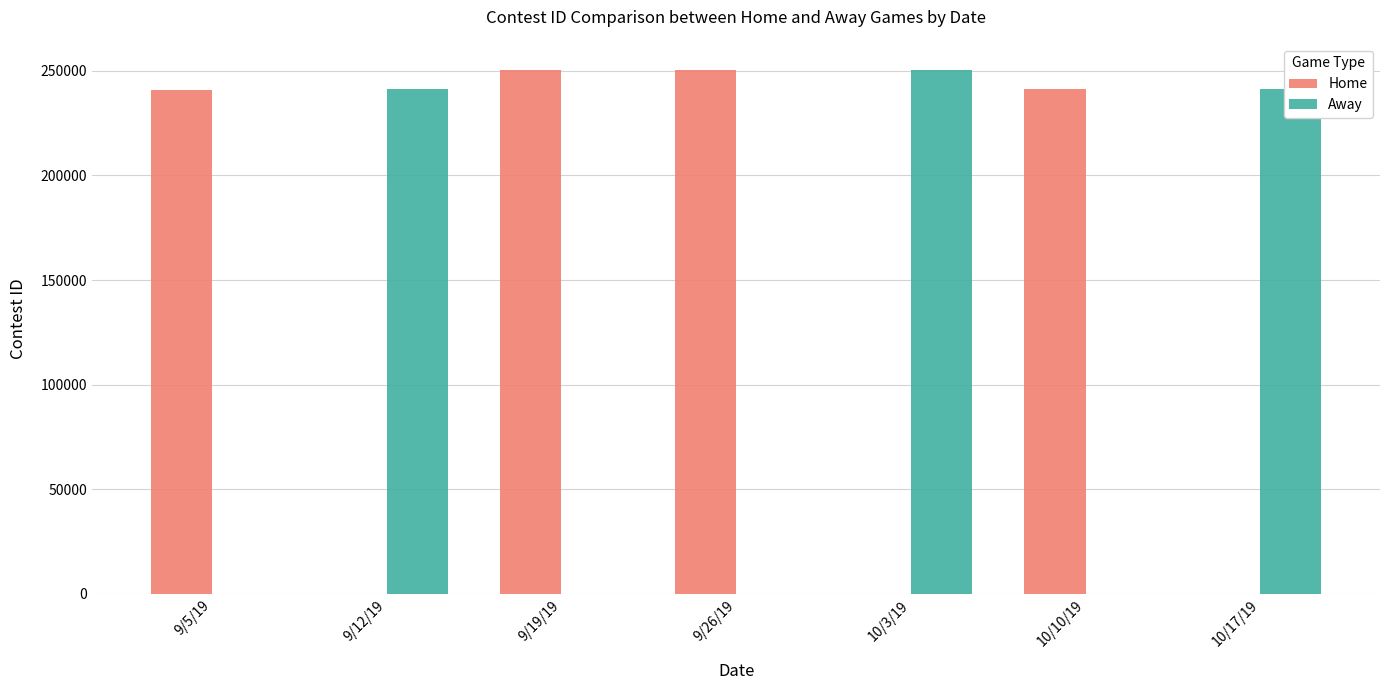

Are the bars grouped side by side (vs. stacked)?

Yes